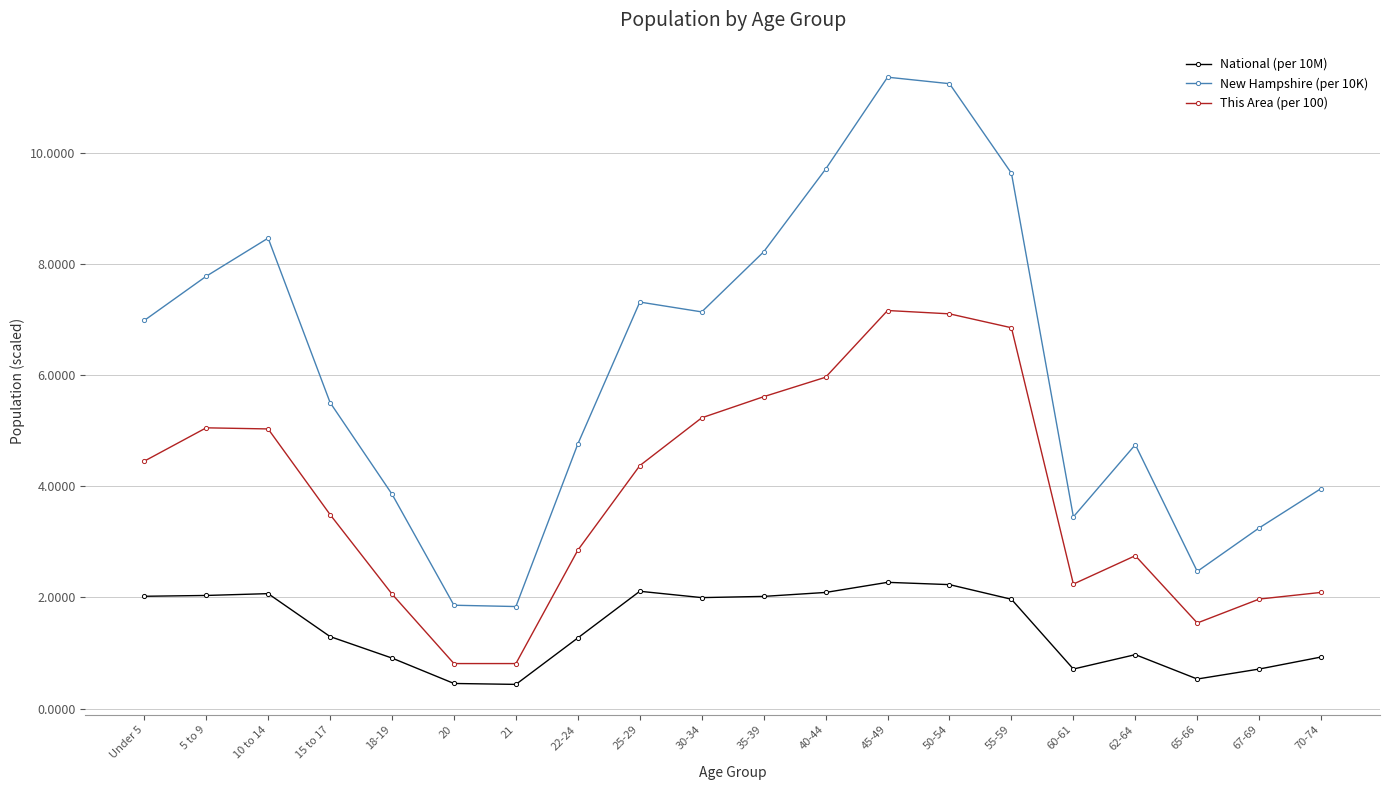

True or false: This Area (per 100) has more than 0 interior local peaks.

True